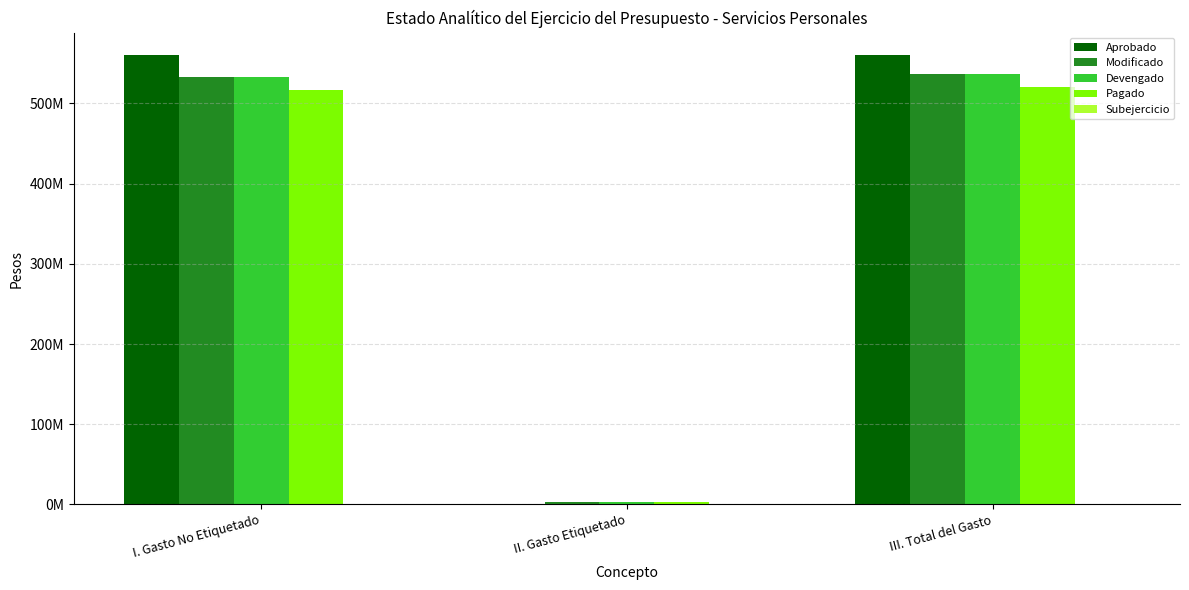

What is the average value of the Modificado series?

357880105.1